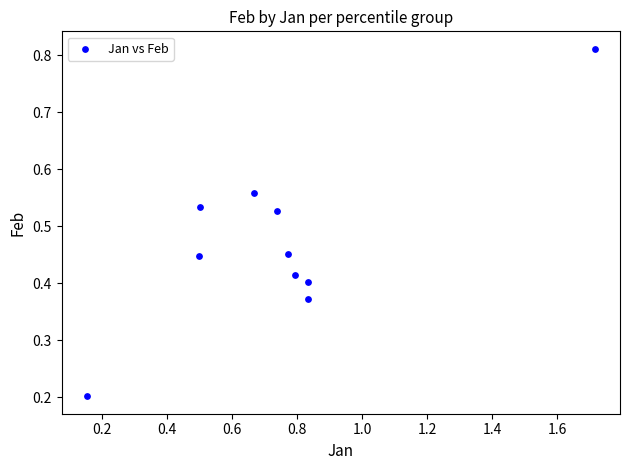

What is the range of X values (max minus min)?

1.6